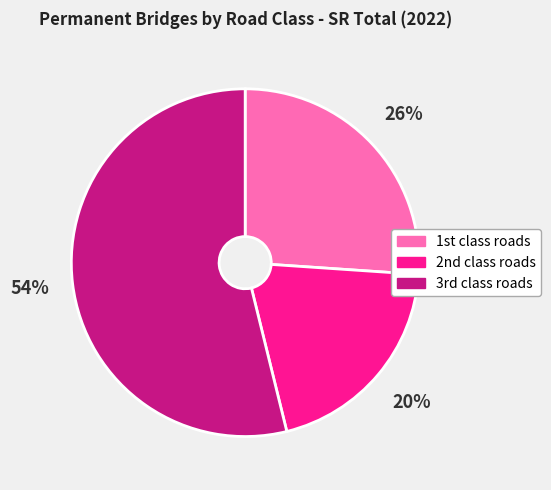

What is the smallest slice in the pie chart?

2nd class roads